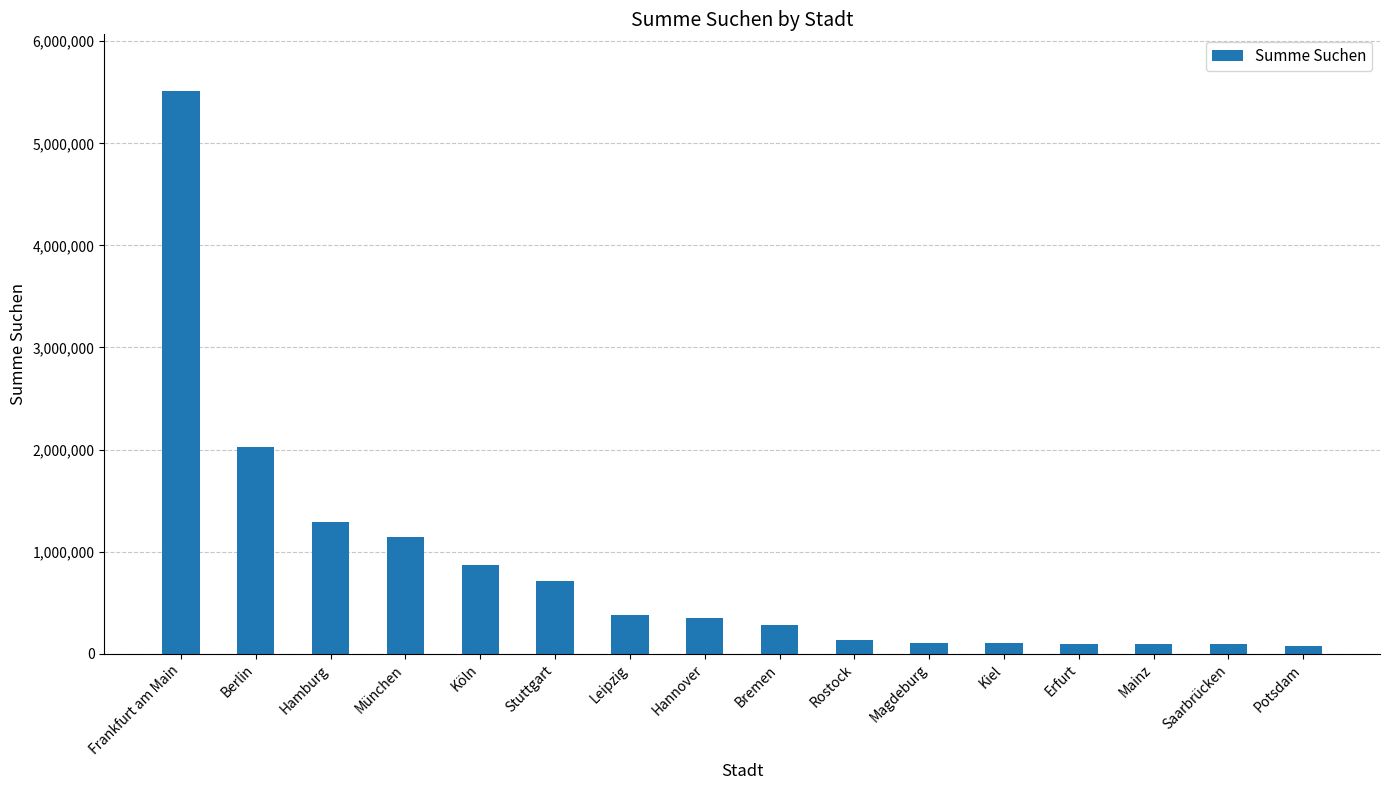

What is the ratio of the value at München to the value at Bremen?

4.1